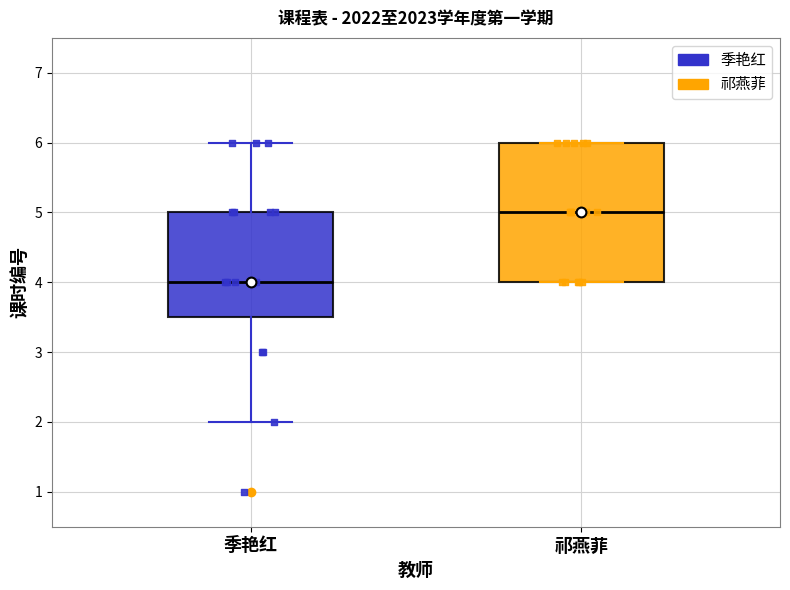

Where is the lower edge of the box for 季艳红 on the y-axis? The values are not printed on the chart, so give them approximately, as read against the axis.

3.5